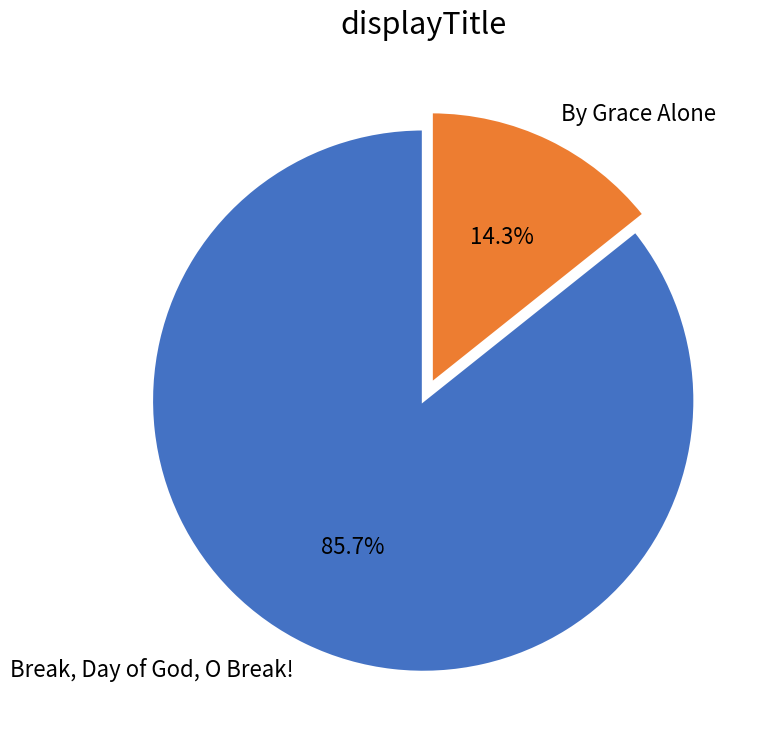

How many slices are in this pie chart?

2